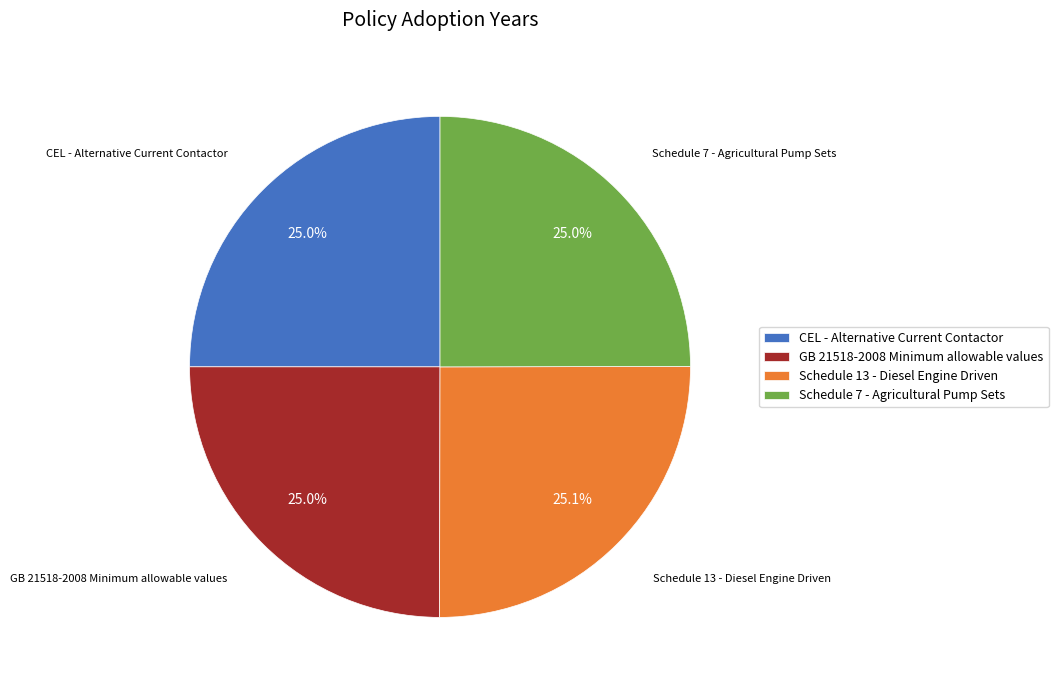

Does Schedule 13 - Diesel Engine Driven represent more than half of the total?

No